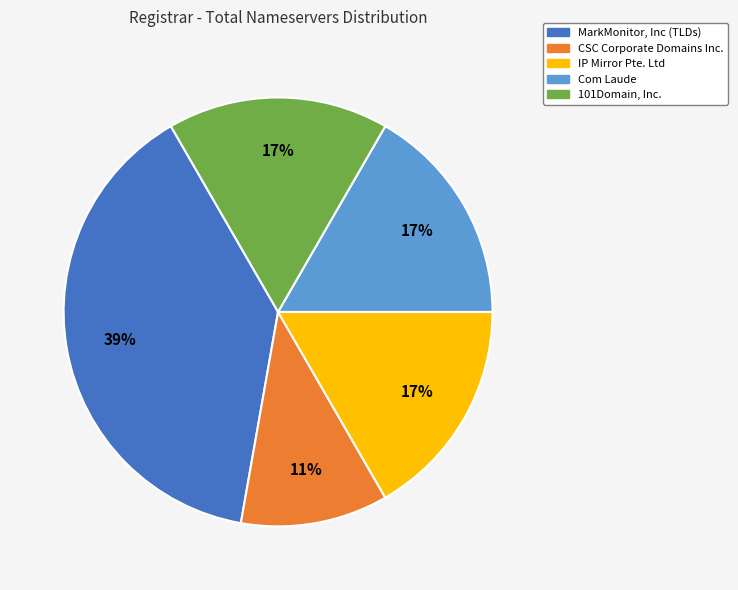

Which category has the biggest portion of the pie?

MarkMonitor, Inc (TLDs)